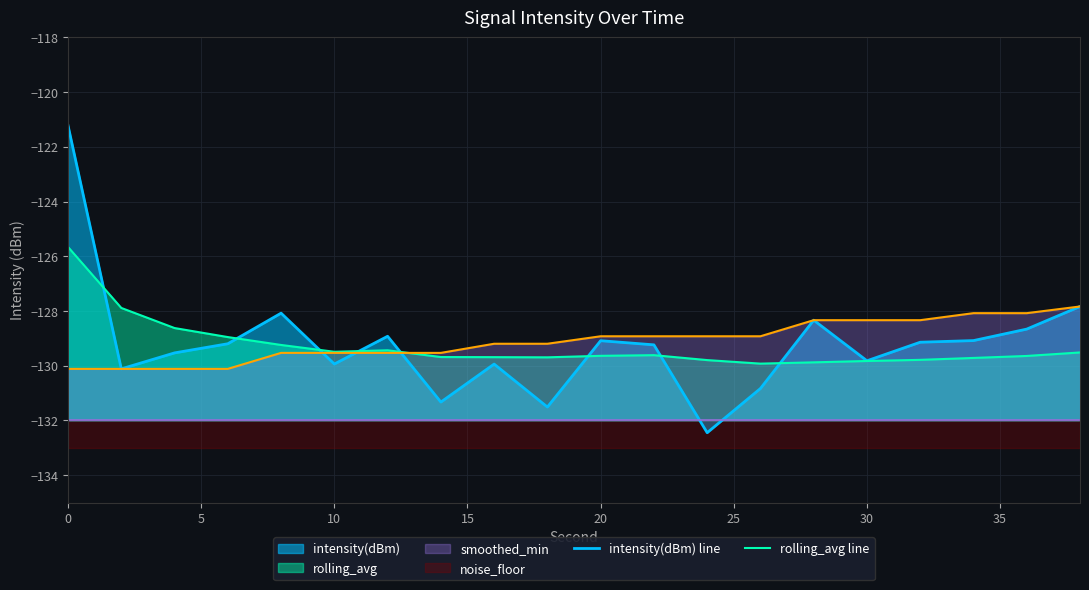

How many values in the intensity(dBm) line series exceed -129?

6